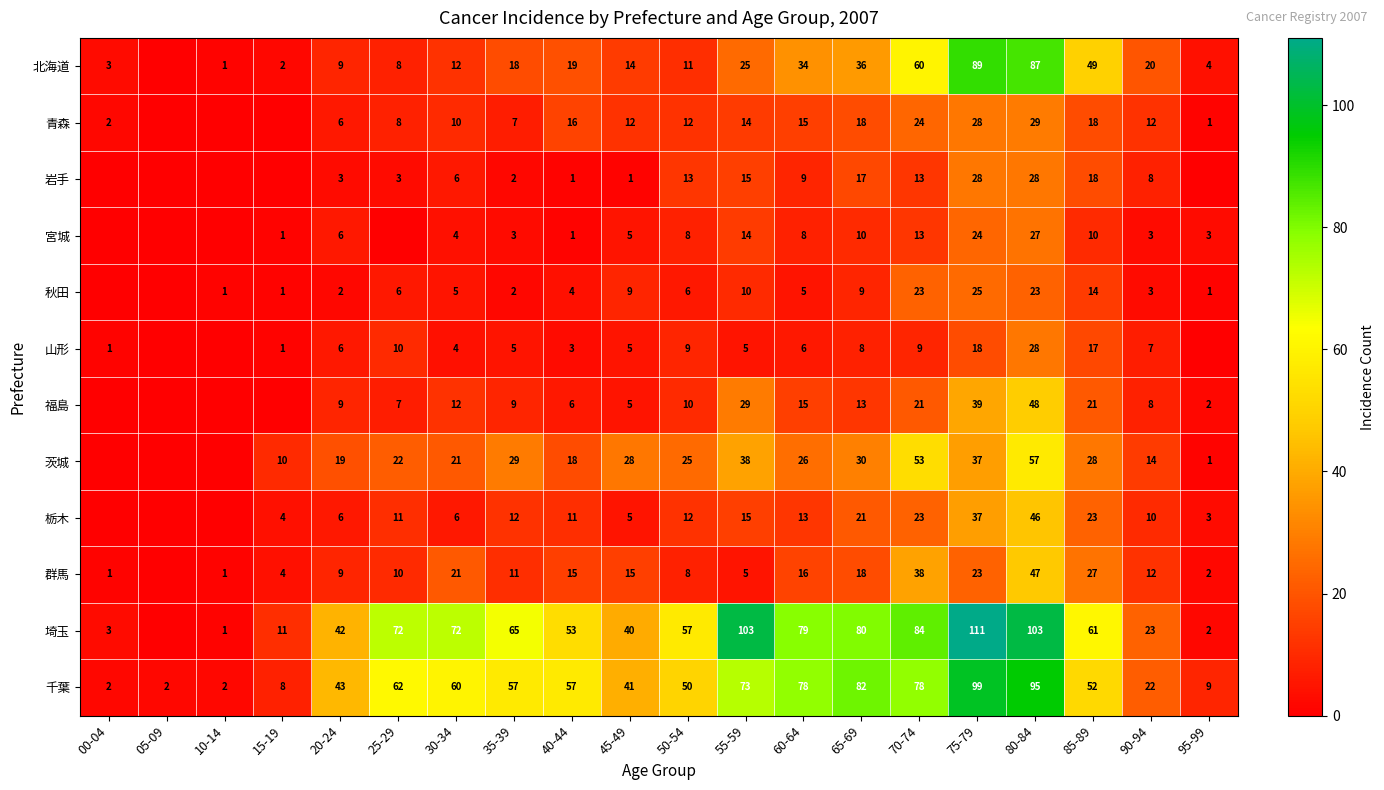

What is the difference between the 千葉 values at 75-79 and 45-49?

58